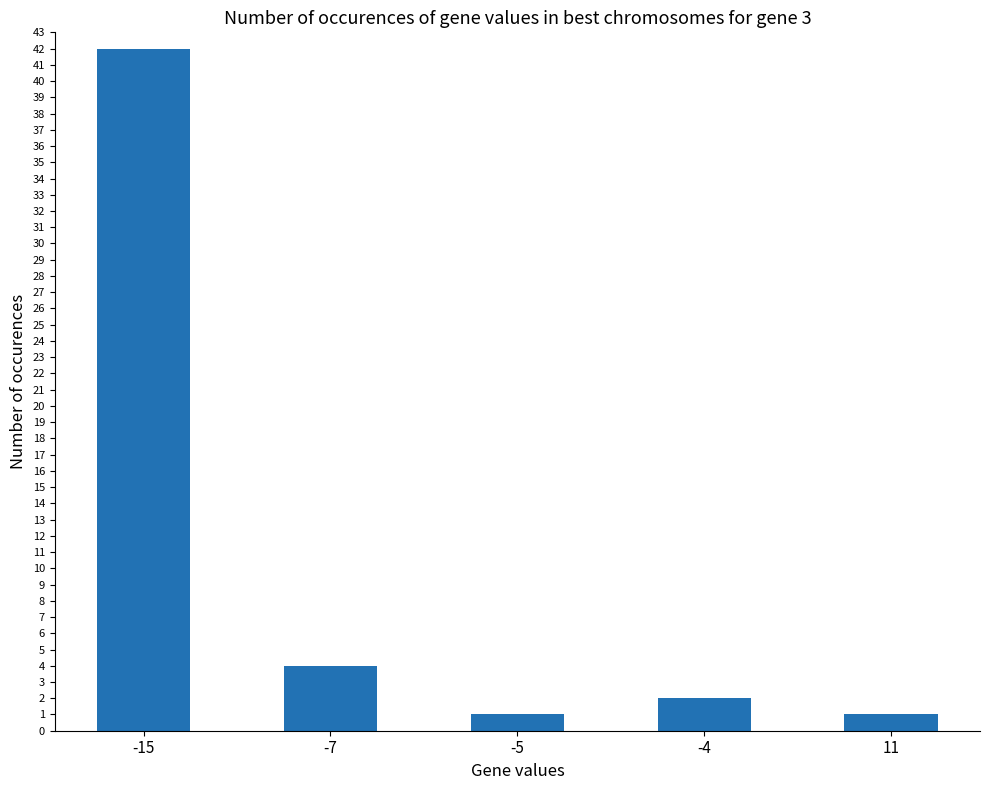

Which label corresponds to the largest value in the chart?

-15